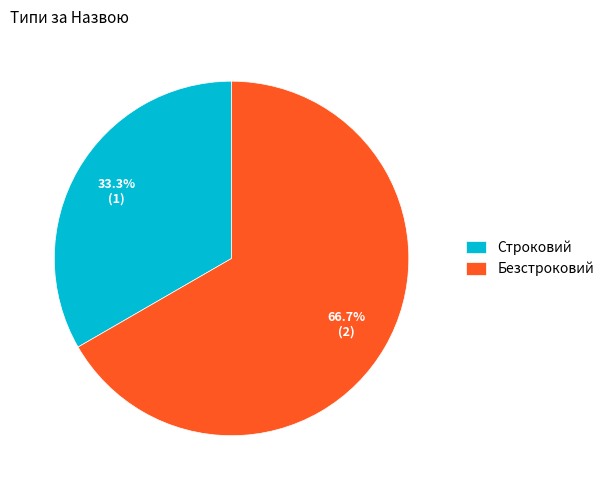

True or false: Строковий accounts for 40% of the total.

False